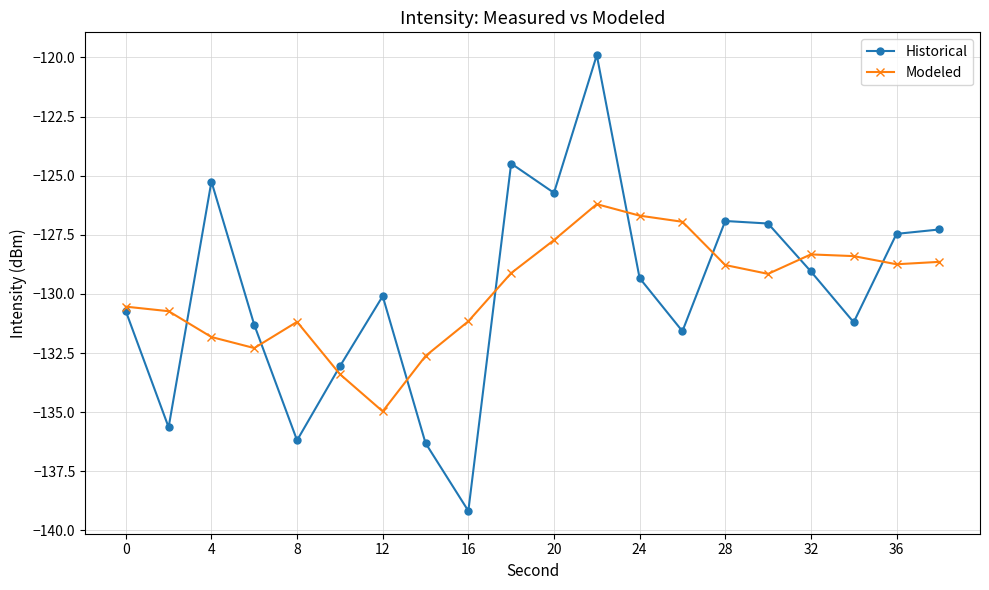

What is the value of the Modeled point at the 2nd from the left?

-130.7